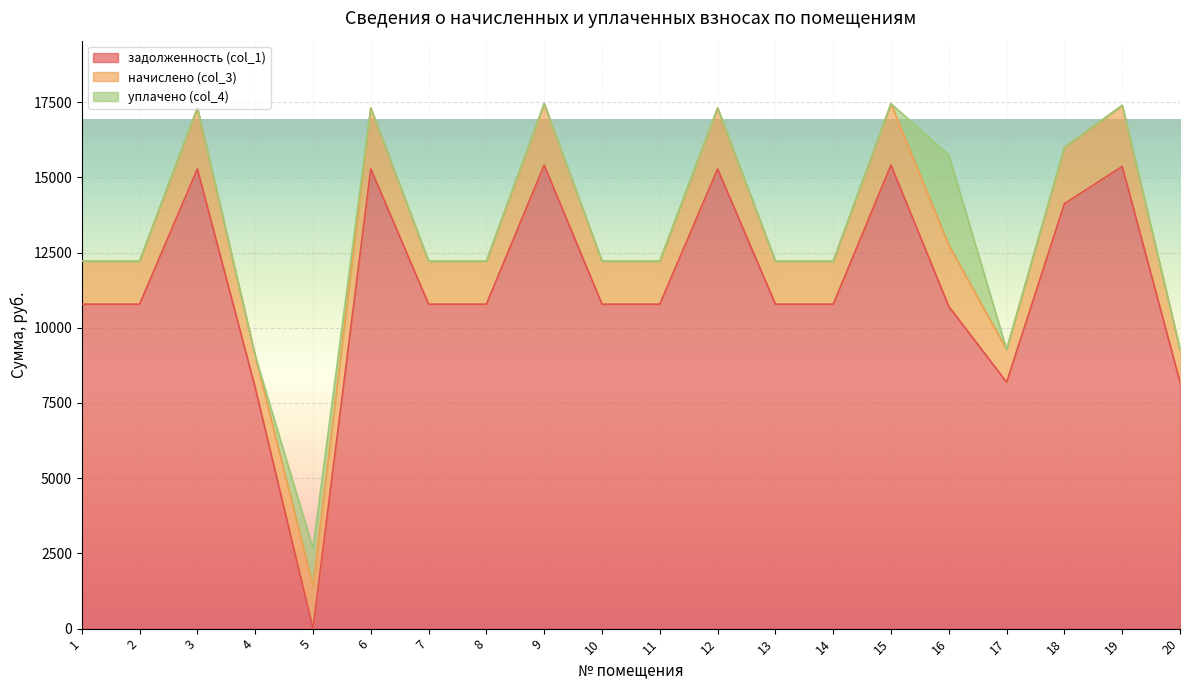

Which has a higher value, 19 or 1?

19